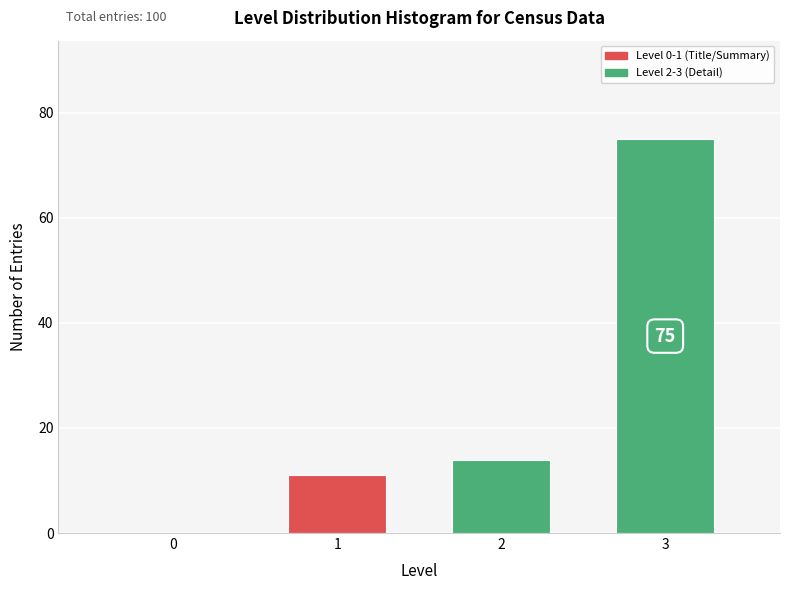

Reading left to right, transcribe all the data shown in this chart.

0=0	1=11	2=14	3=75